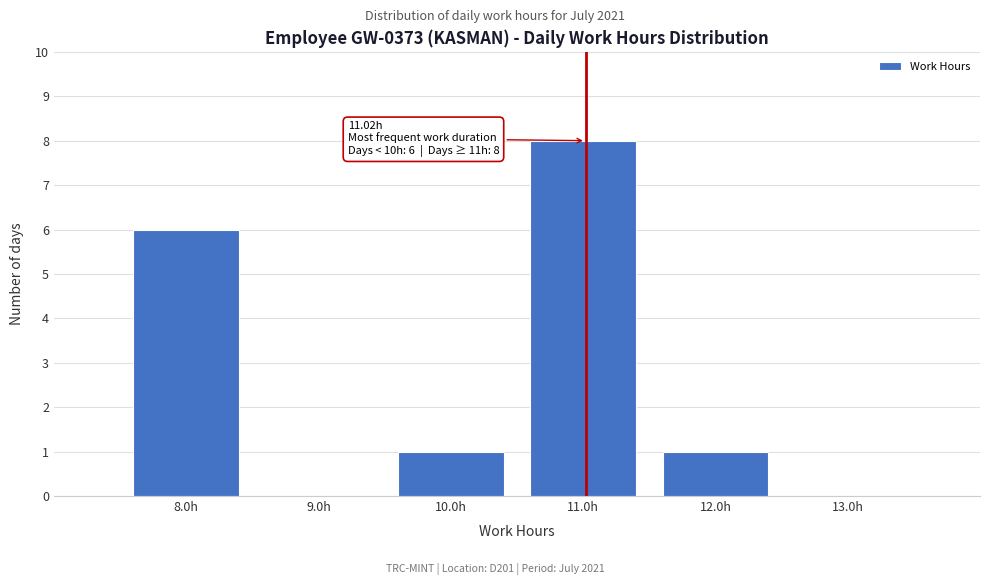

Which range on the x-axis has the tallest bar?

10.5 to 11.5